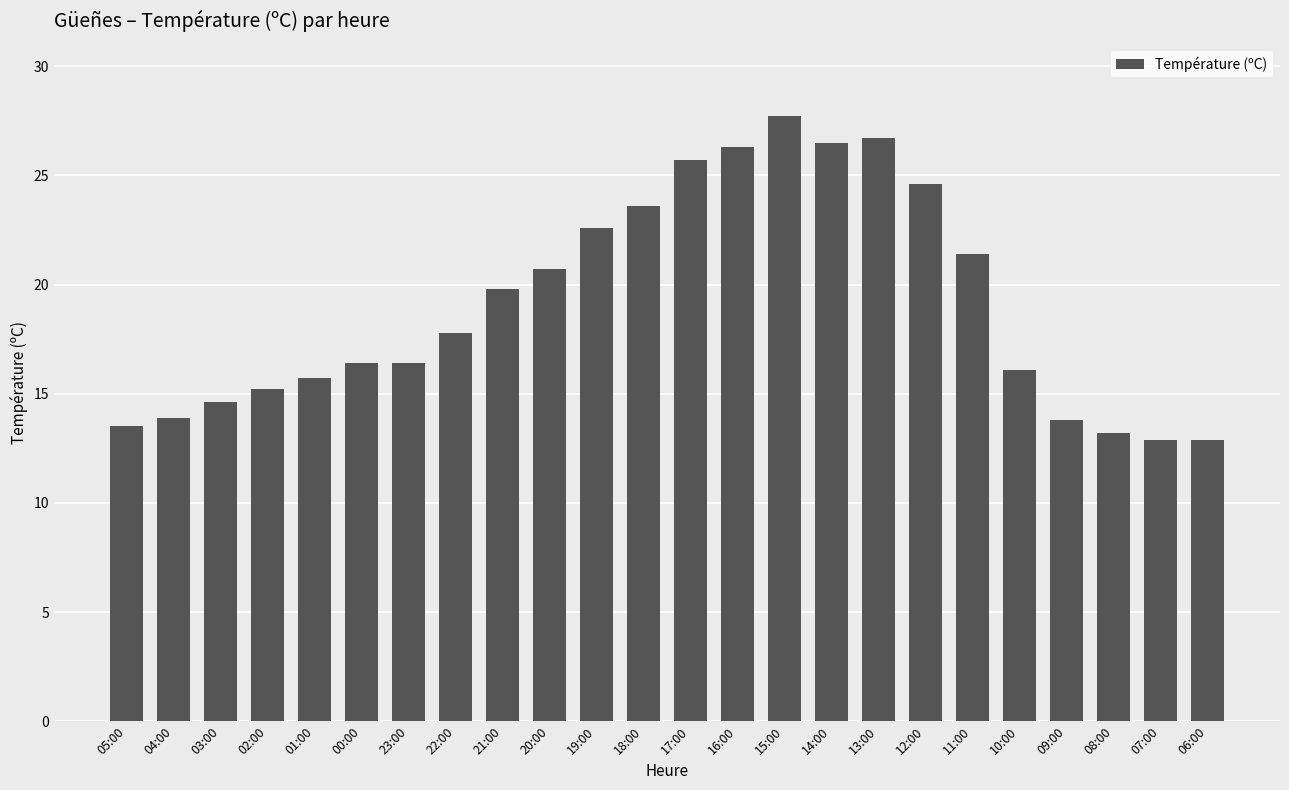

Read the value at 07:00.

12.9